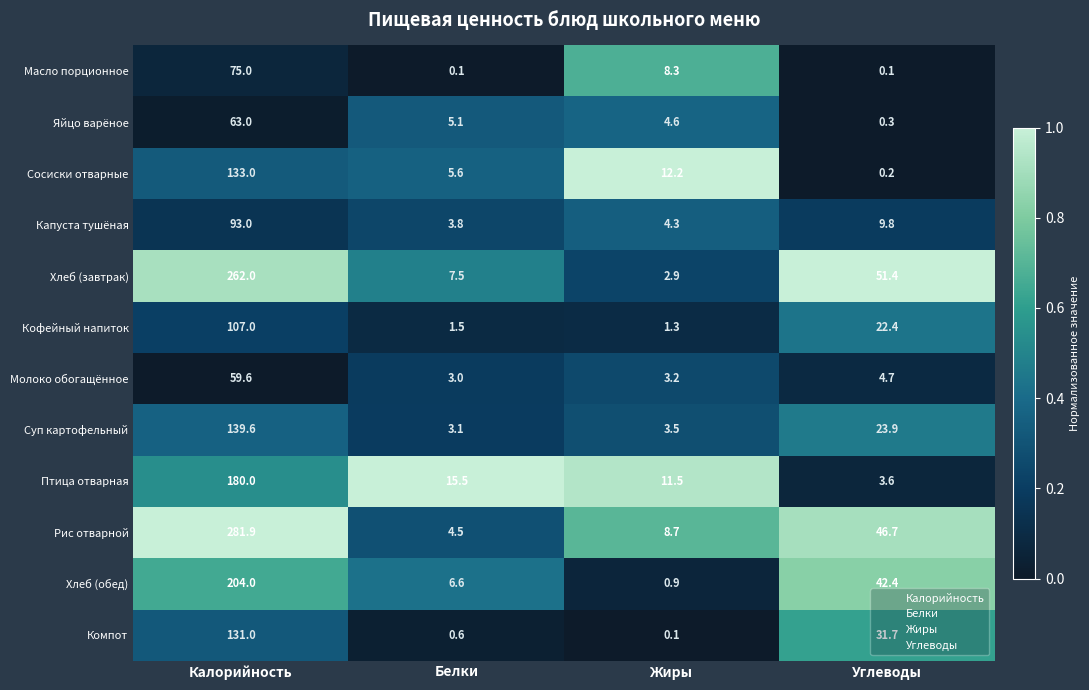

At how many categories does at least one series exceed 0?

4